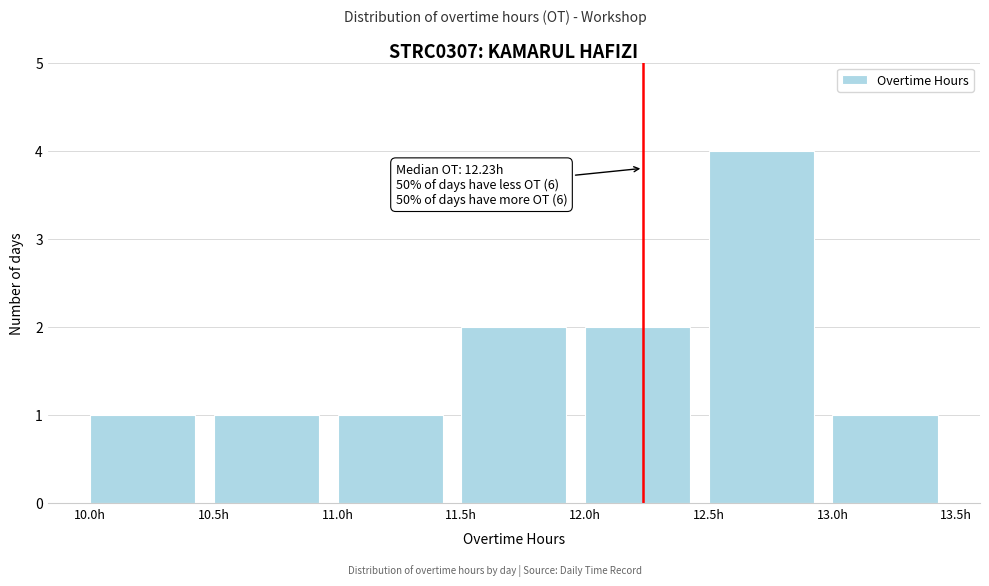

Which range on the x-axis has the tallest bar?

12.5 to 13.0